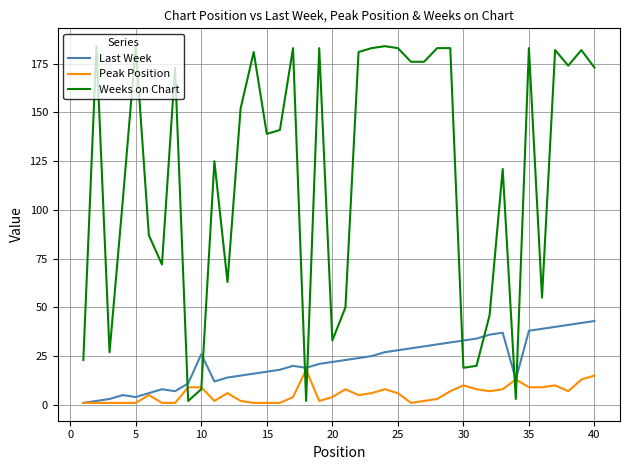

How many intersections are there between Last Week and Weeks on Chart?

8